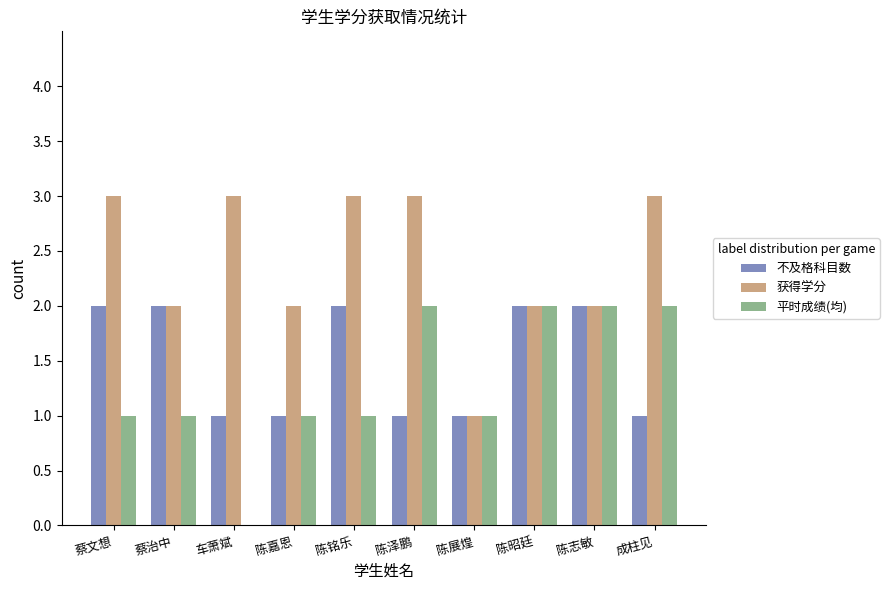

What is the total value across all series at 陈志敏?

6